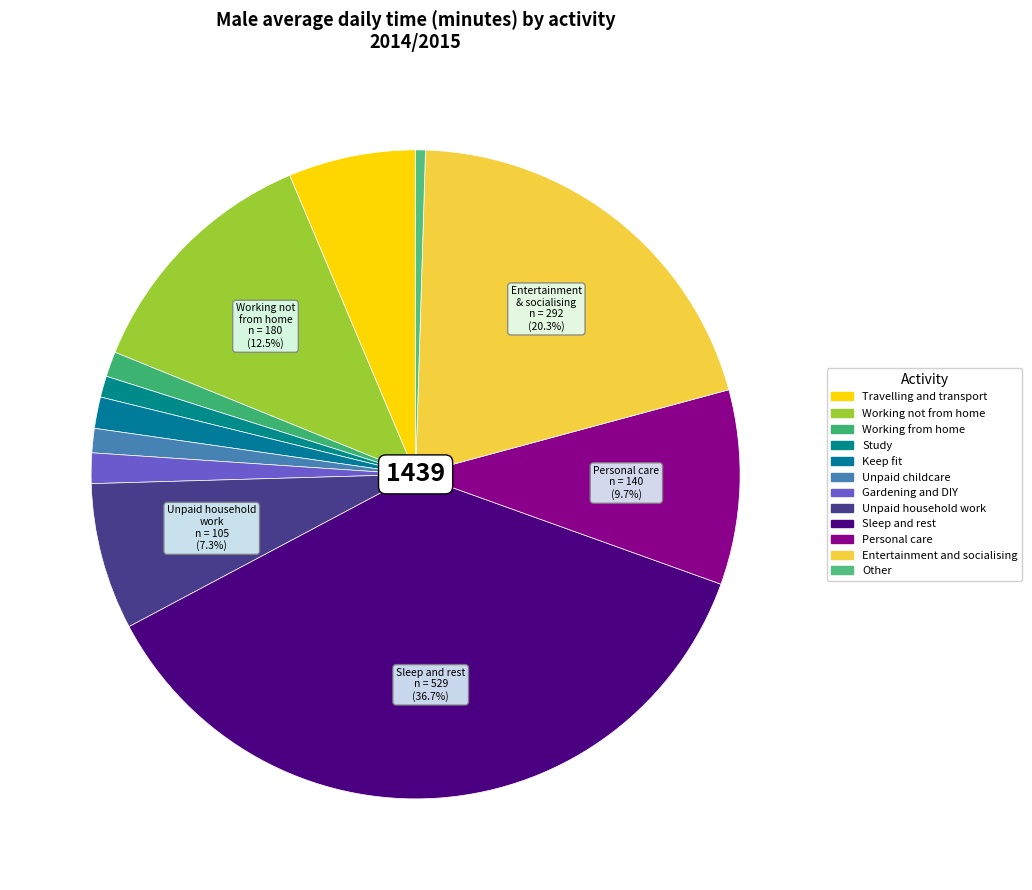

The Other slice represents 0% of the pie. True or false?

True